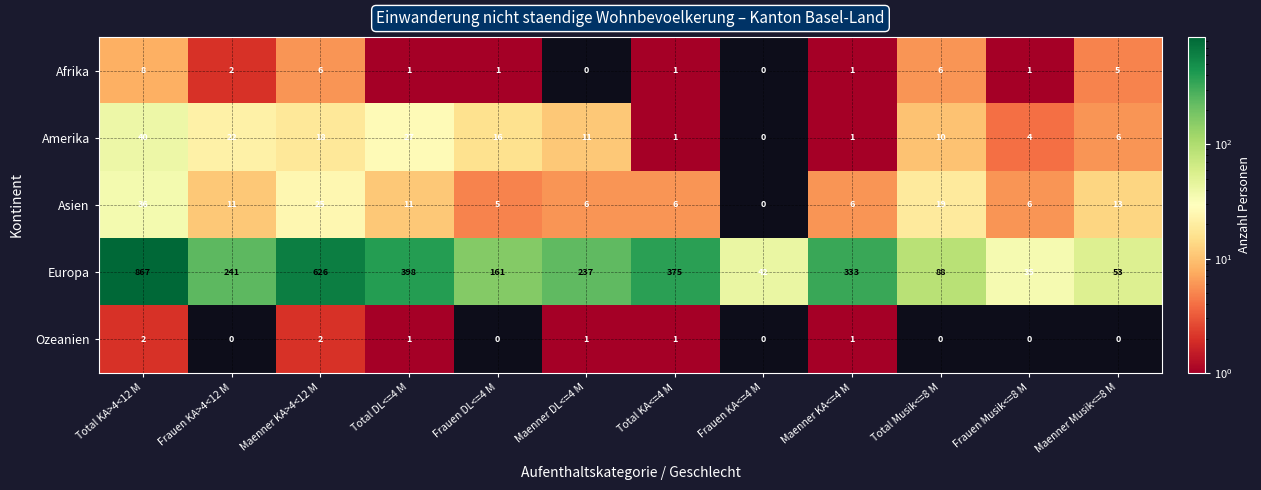

Read the Europa value at Frauen DL<=4 M, to the nearest 50.

150